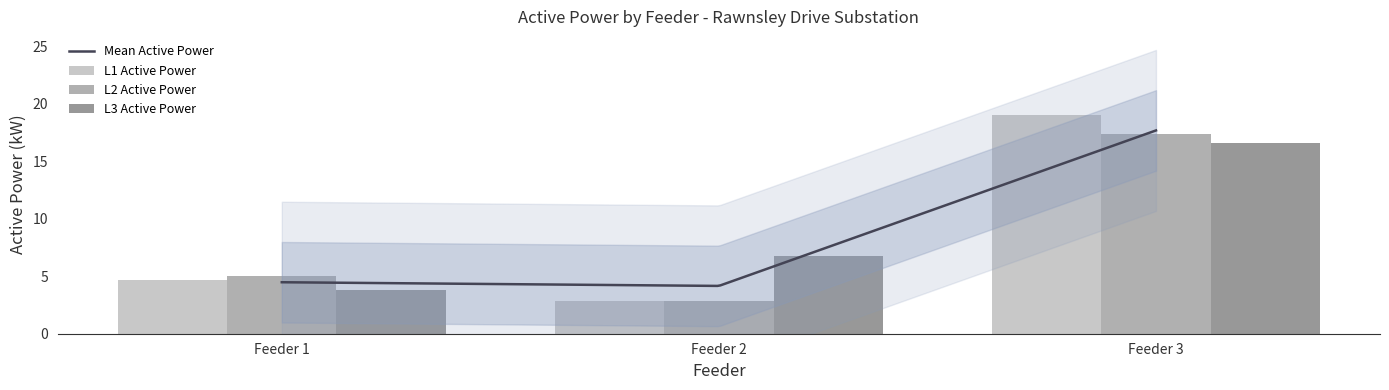

What is the spread (max minus min) of values at Feeder 3?

2.4